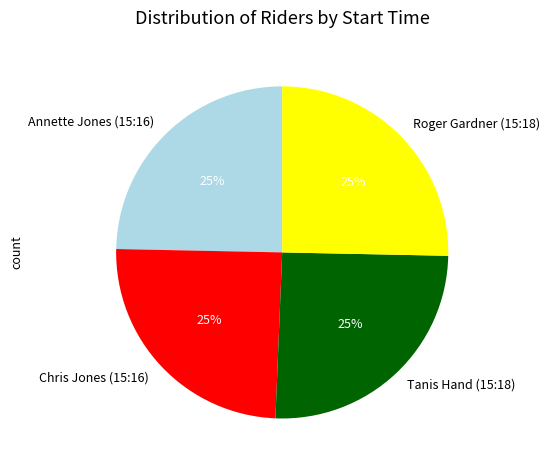

Count the number of slices in the pie.

4